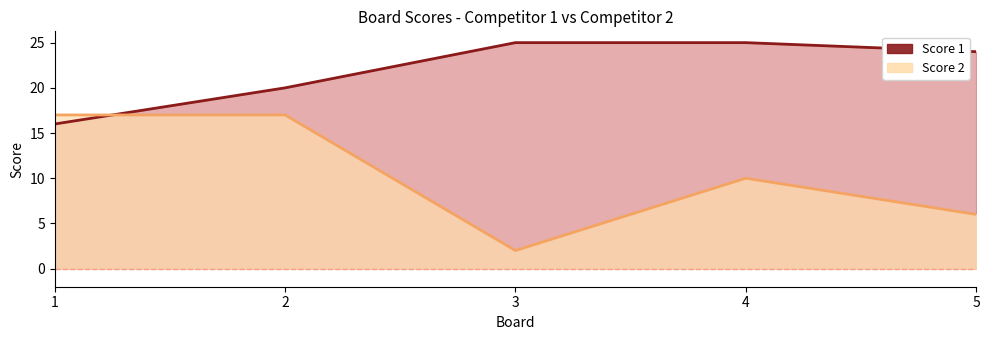

What is the value of the Score 2 point at the 1st from the left?

17